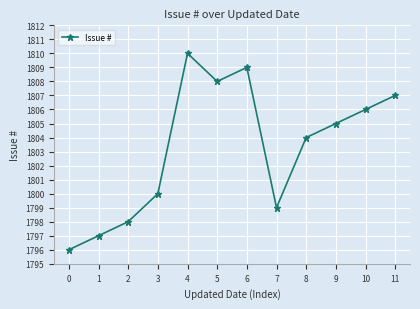

Where is the first local maximum?

4